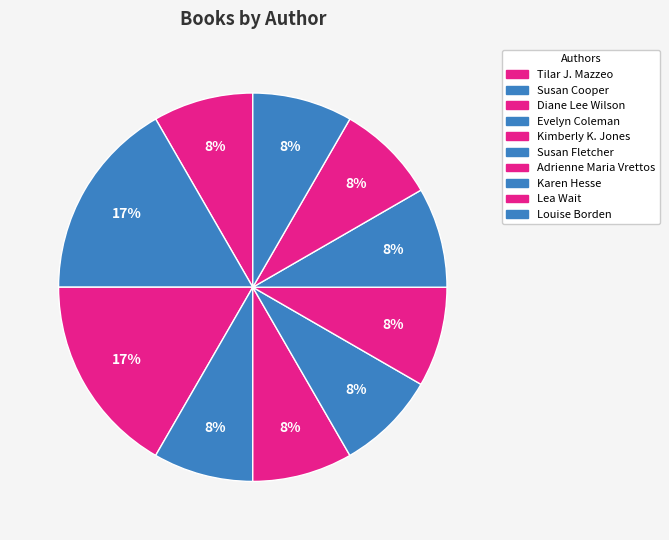

Count the number of slices in the pie.

10